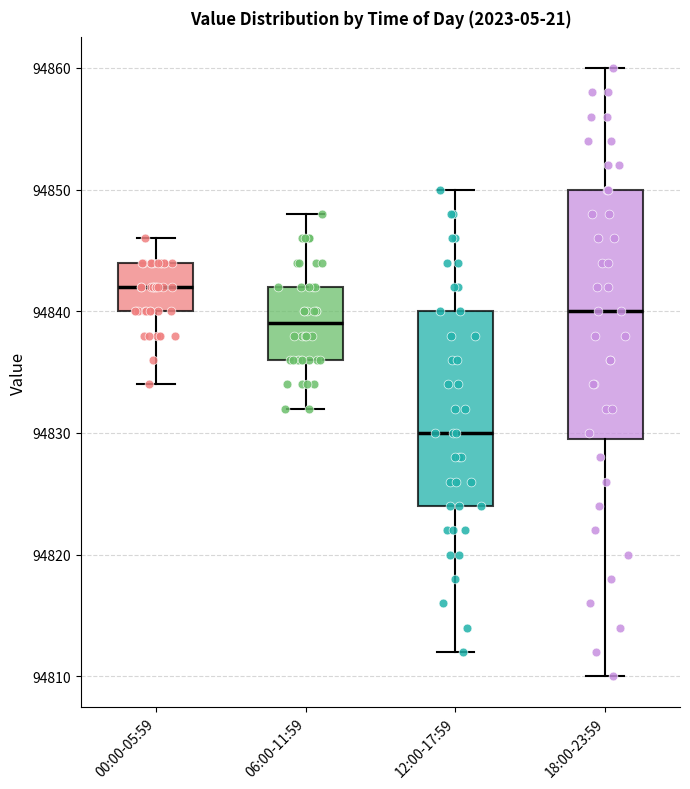

Where does the upper whisker of the box for 12:00-17:59 end on the y-axis? The values are not printed on the chart, so give them approximately, as read against the axis.

94850